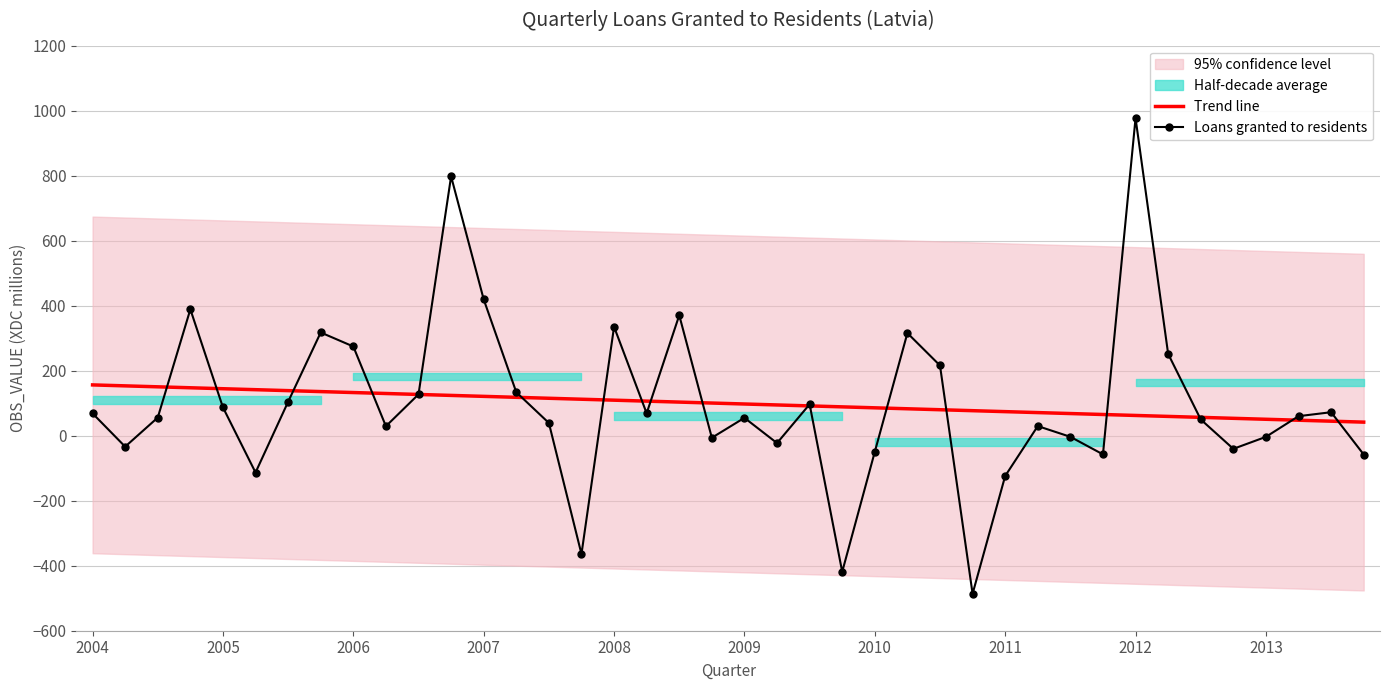

The value of Trend line at 2012 is 62.2. True or false?

True